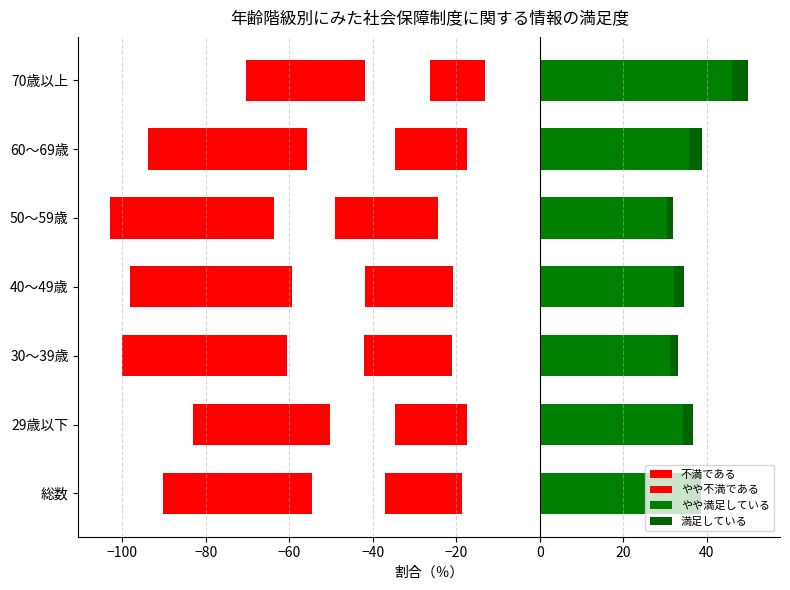

What is the sum of the やや満足している values at 60～69歳 and 40～49歳?

67.9